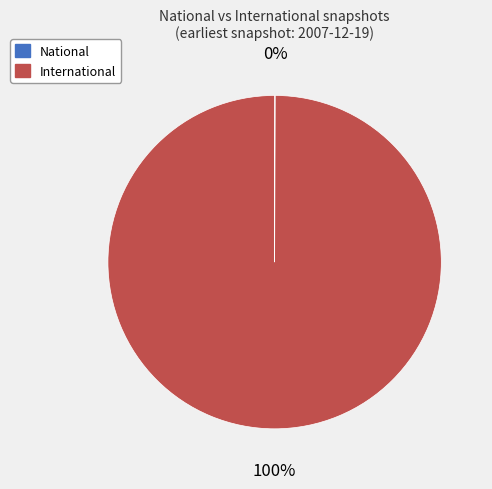

The International slice represents 100% of the pie. True or false?

True